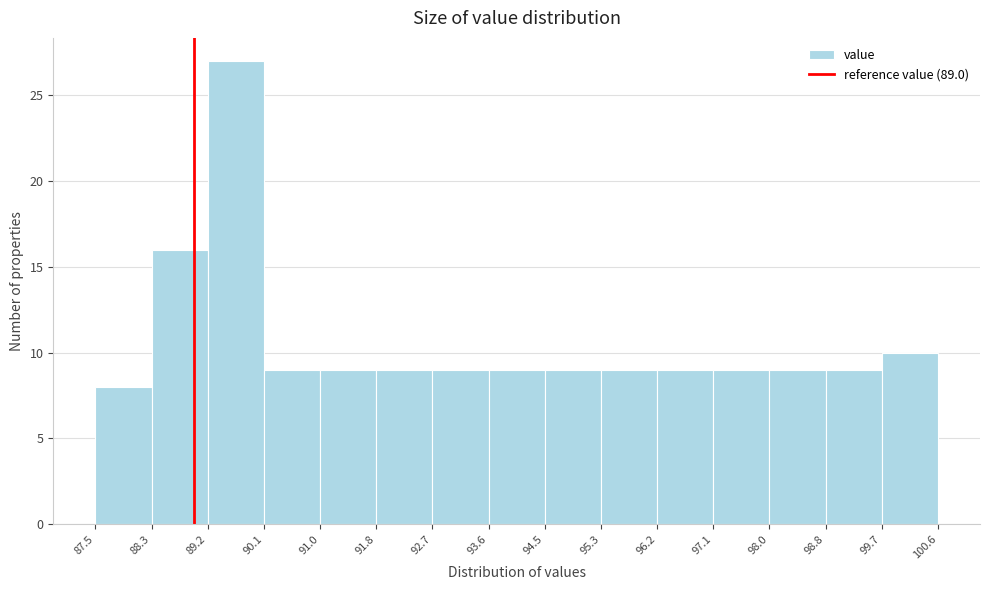

Which range on the x-axis has the tallest bar?

89.2 to 90.1